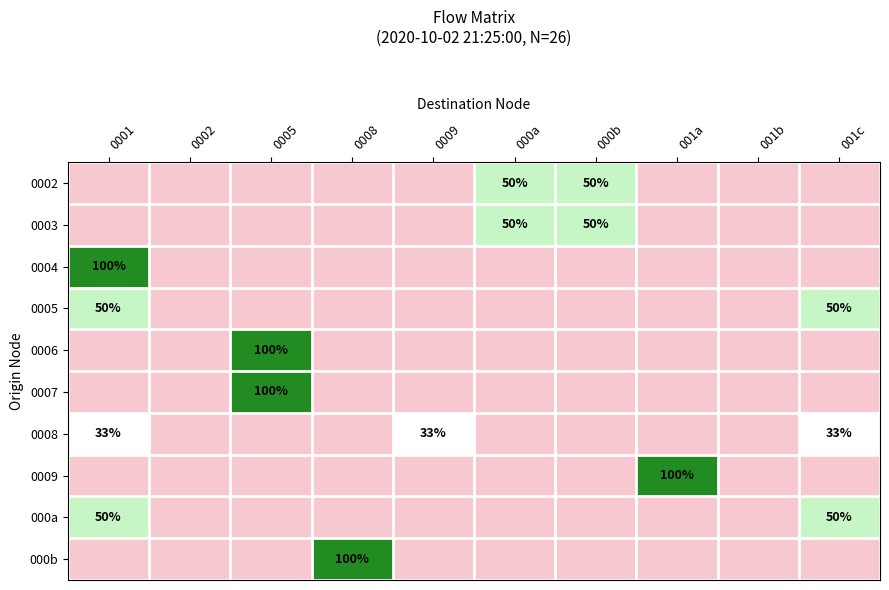

The value of 000a at 001c is 50. True or false?

True